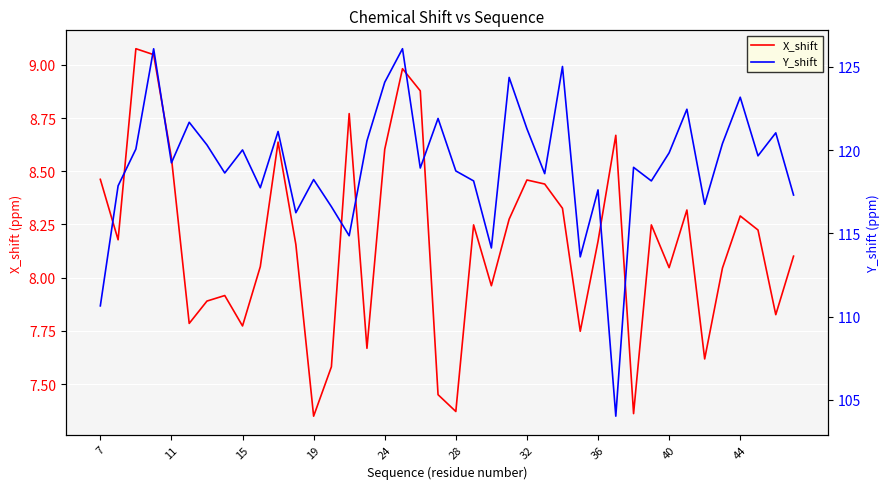

What is the difference between the maximum and minimum values in the Y_shift series?

22.1